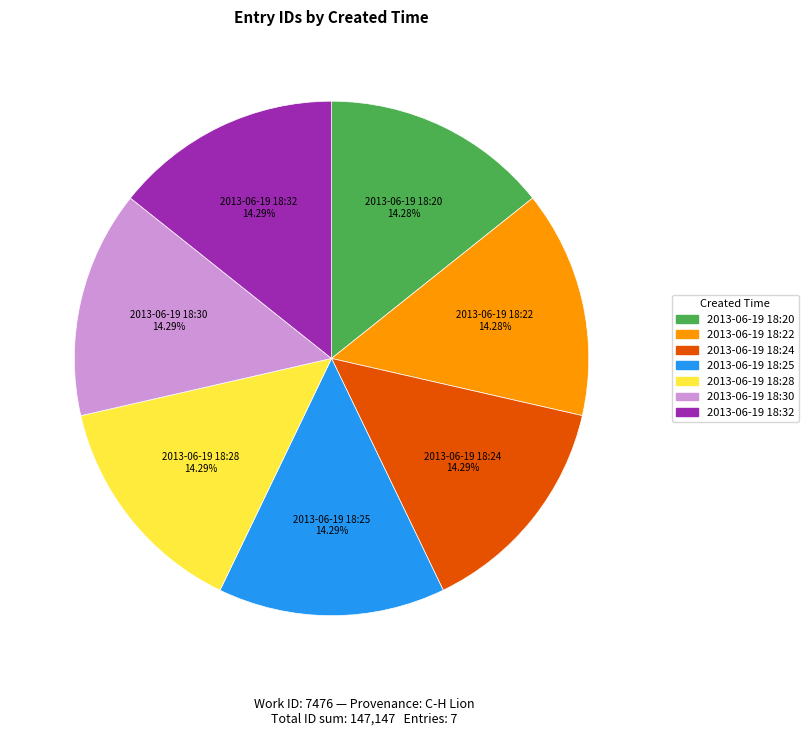

Count the number of slices in the pie.

7